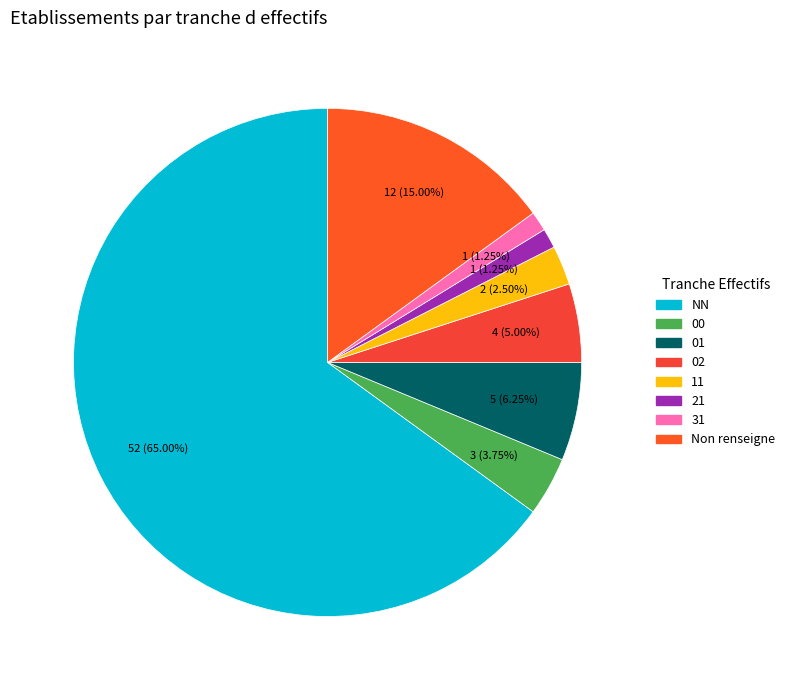

Count the number of slices in the pie.

8